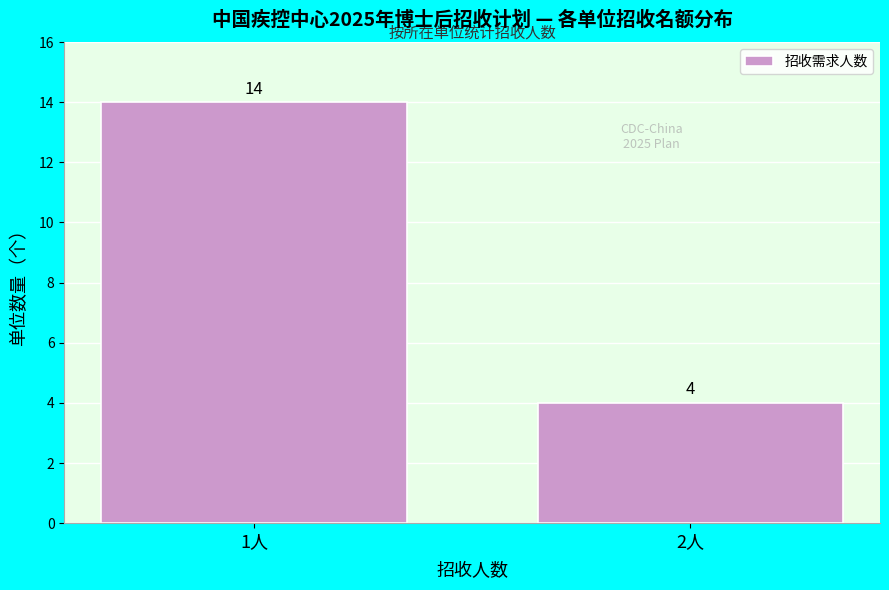

Reading left to right, list all the values displayed in this chart.

1人=14	2人=4